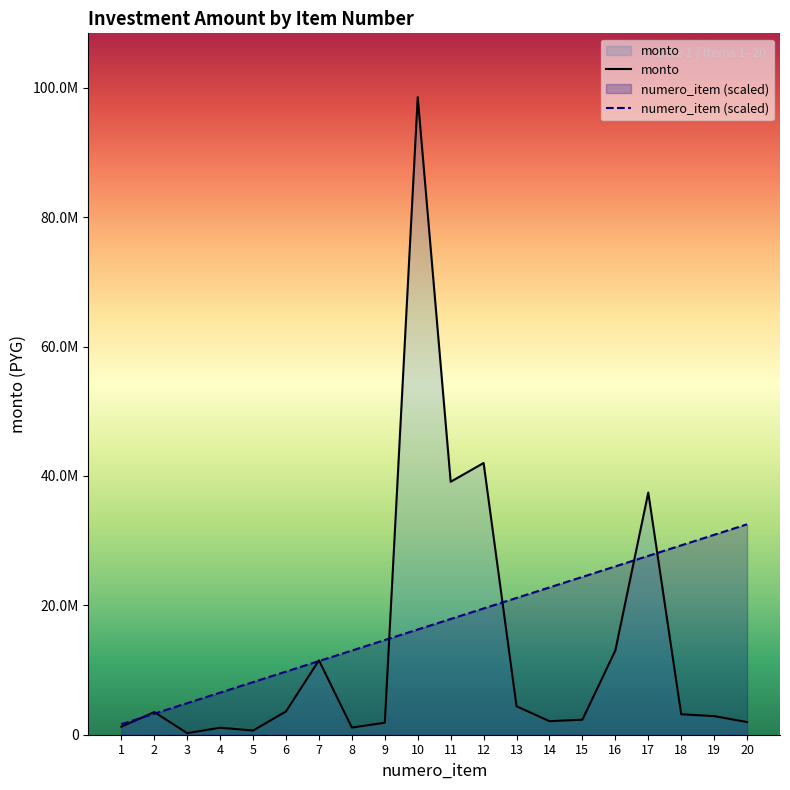

Where is numero_item (scaled) nearest to the value 17075520?

10